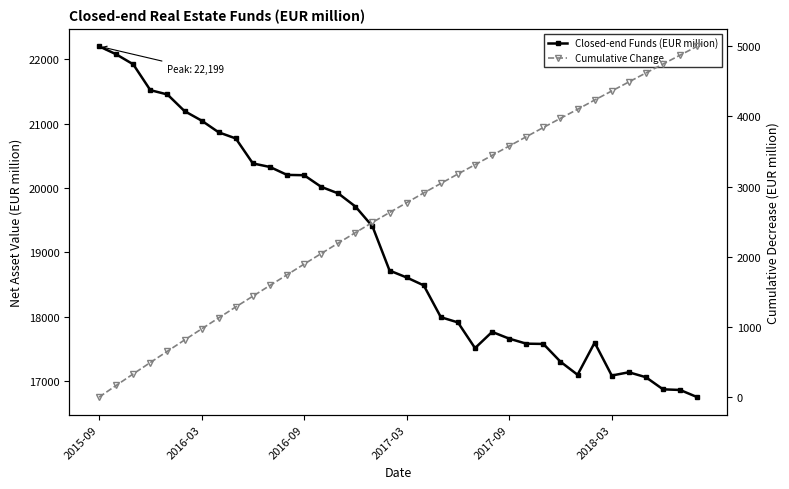

True or false: Closed-end Funds (EUR million) and Cumulative Change cross at least once.

False